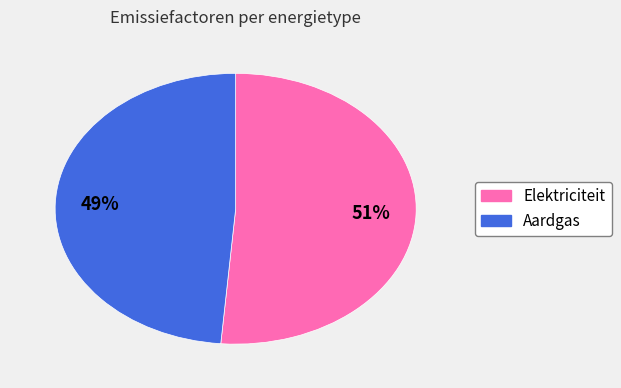

Rank the categories by value from highest to lowest.

Elektriciteit, Aardgas